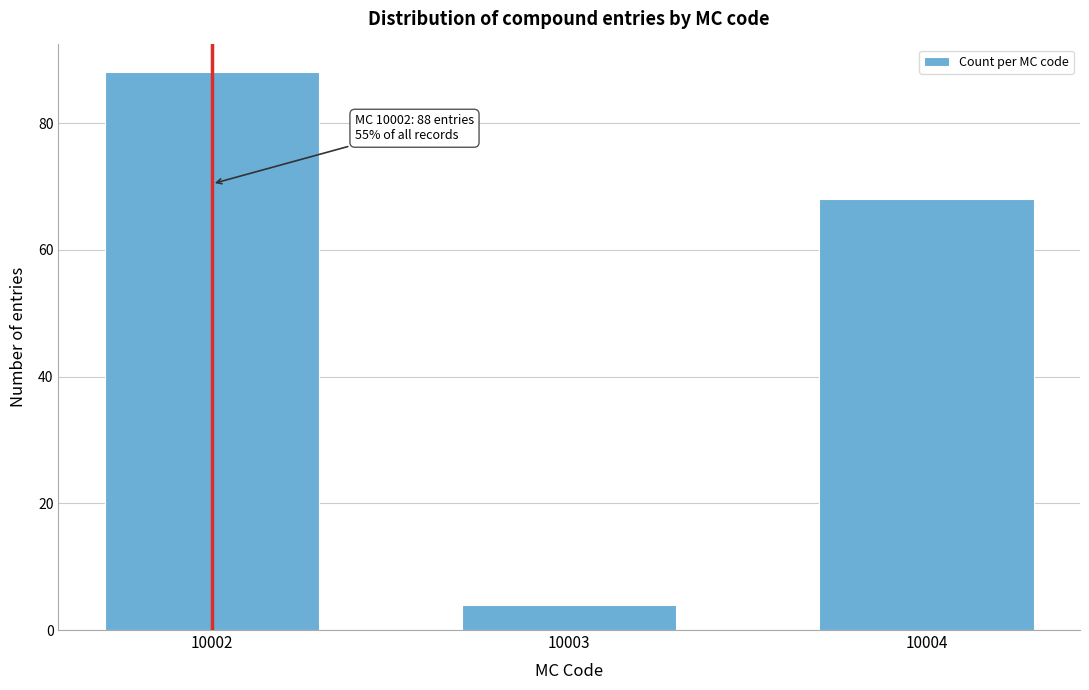

Reading right to left, what are all the values shown in this chart?

10004=68	10003=4	10002=88